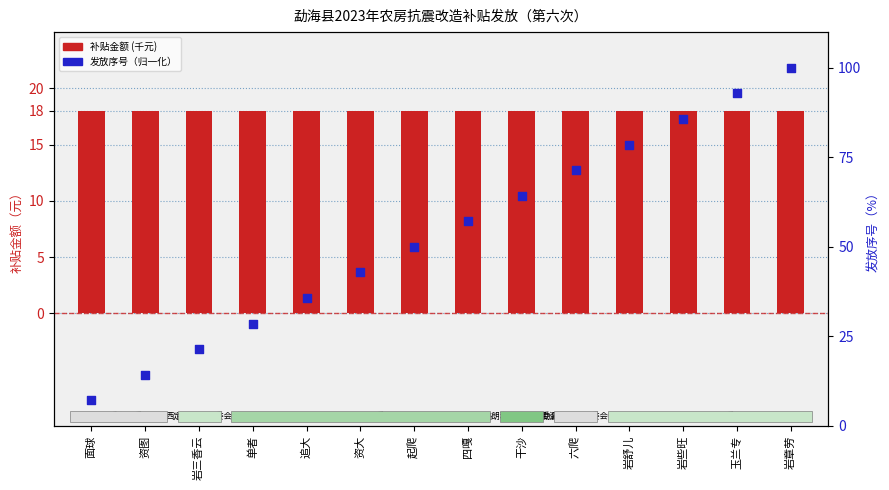

Which series has the largest total across all categories?

发放序号（归一化）